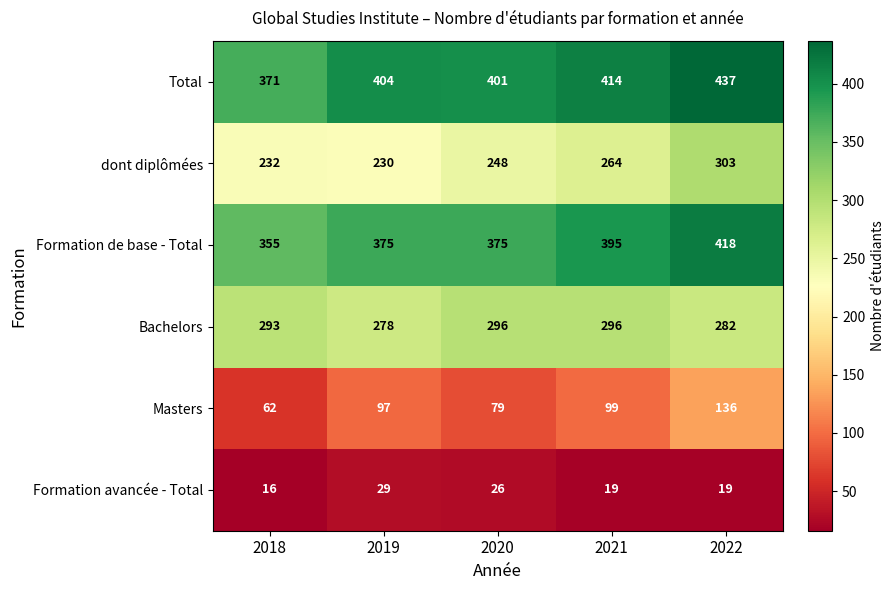

Reading left to right, extract all data points from this chart.

Total: 371	404	401	414	437
dont diplômées: 232	230	248	264	303
Formation de base - Total: 355	375	375	395	418
Bachelors: 293	278	296	296	282
Masters: 62	97	79	99	136
Formation avancée - Total: 16	29	26	19	19